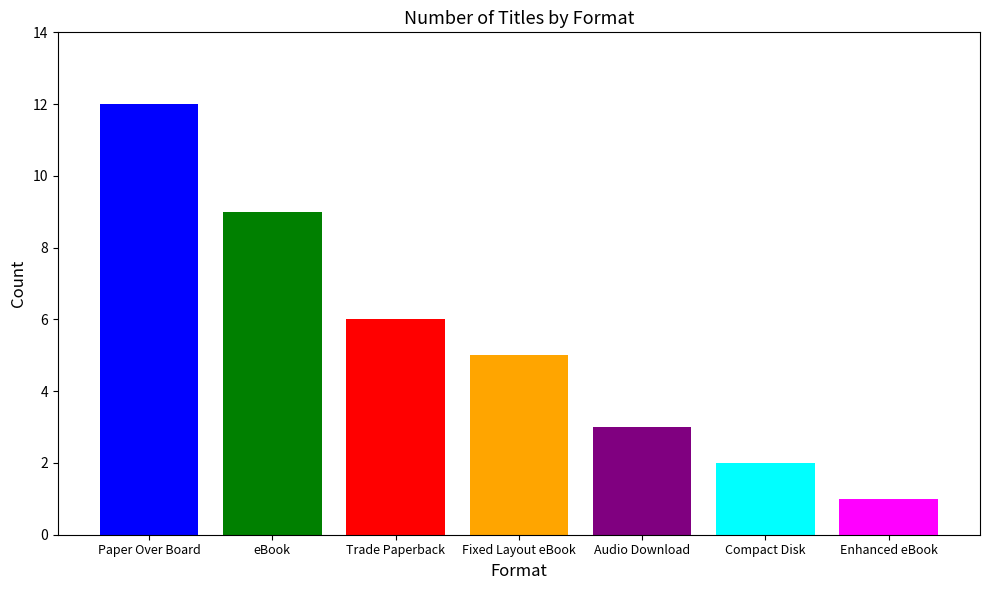

What is the difference between the highest and lowest values at Fixed Layout eBook?

11